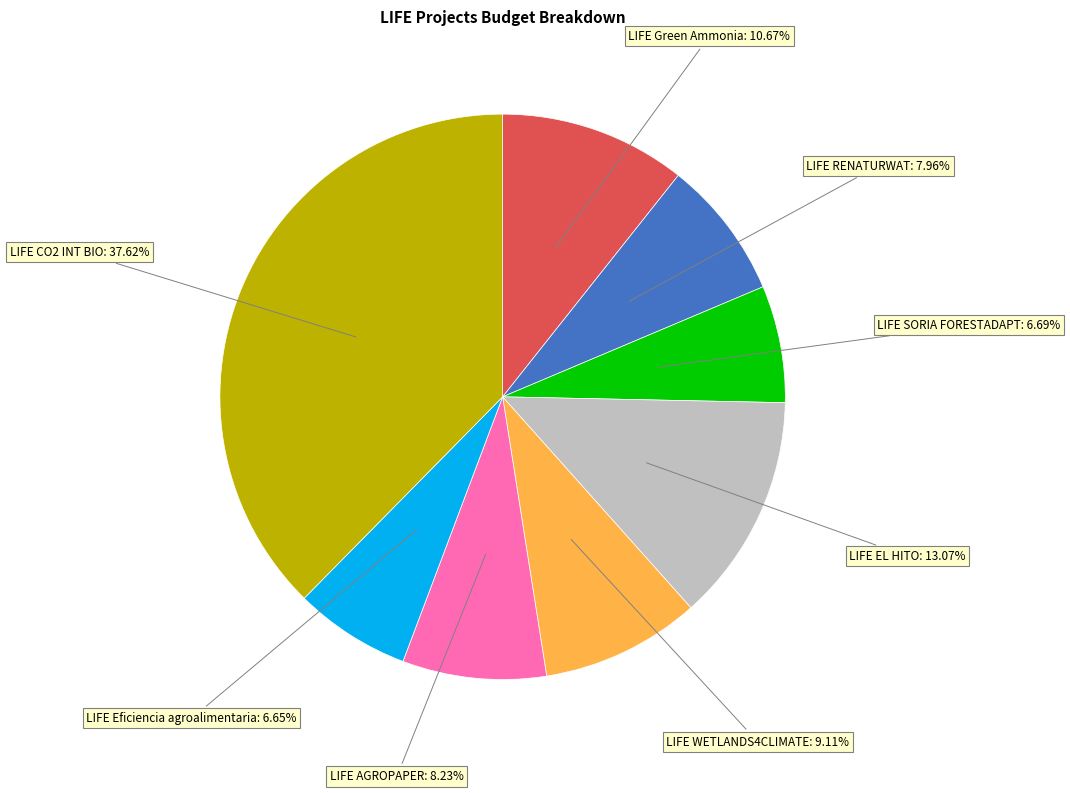

To the nearest percent, what is the difference between the LIFE RENATURWAT and LIFE EL HITO slice percentages?

5%